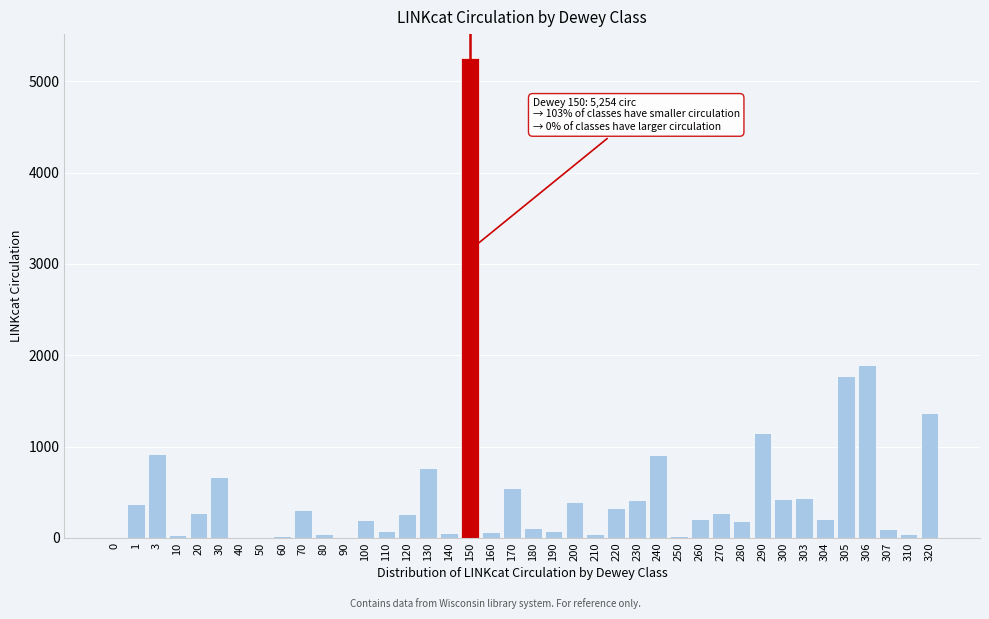

Where is the data nearest to the value 2627?

306